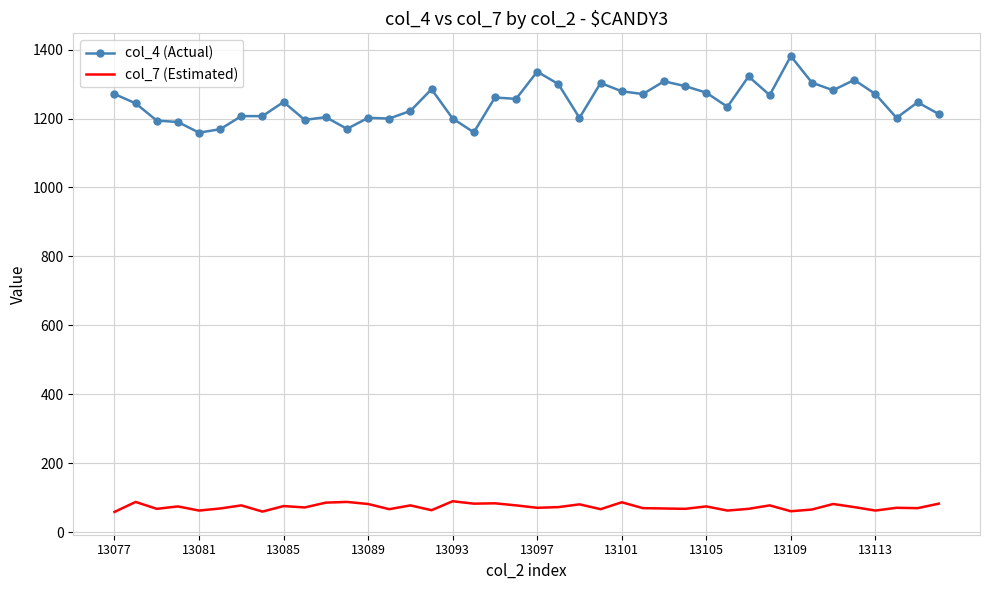

True or false: col_7 (Estimated) and col_4 (Actual) cross at least once.

False